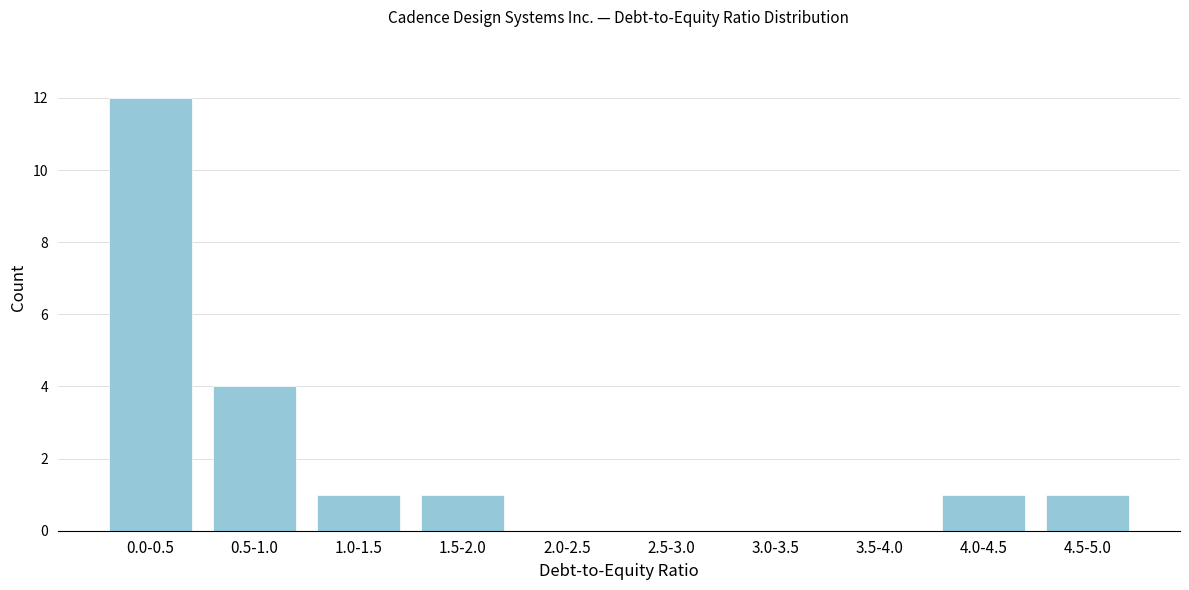

Reading left to right, extract all data points from this chart.

0.0-0.5=12	0.5-1.0=4	1.0-1.5=1	1.5-2.0=1	2.0-2.5=0	2.5-3.0=0	3.0-3.5=0	3.5-4.0=0	4.0-4.5=1	4.5-5.0=1